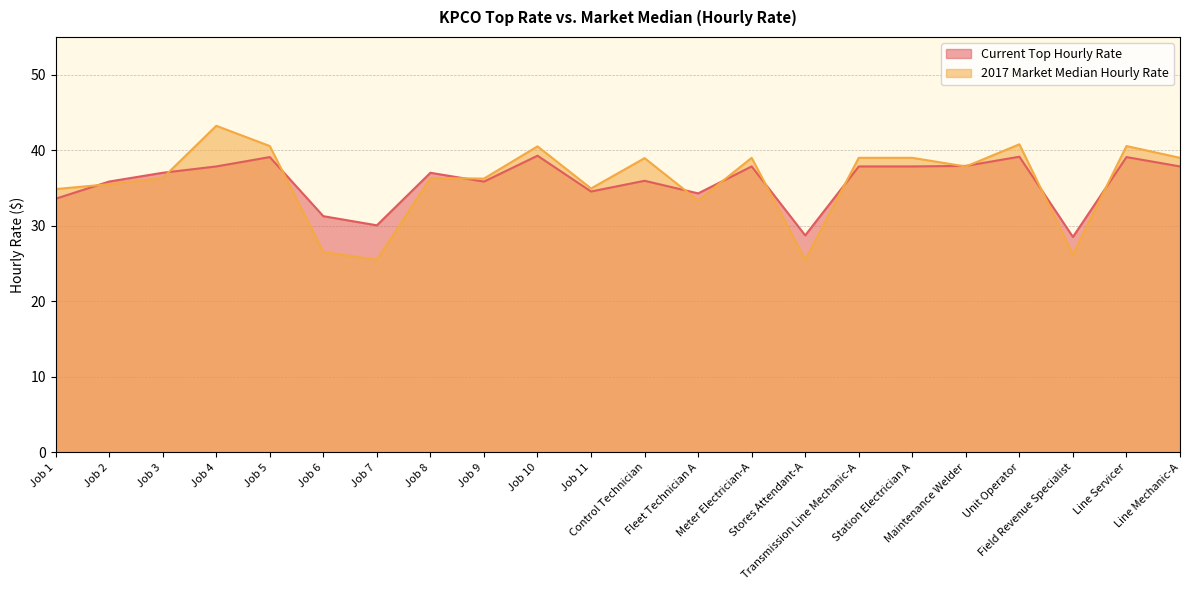

Is it true that 2017 Market Median Hourly Rate equals 39.0 at Transmission Line Mechanic-A?

True